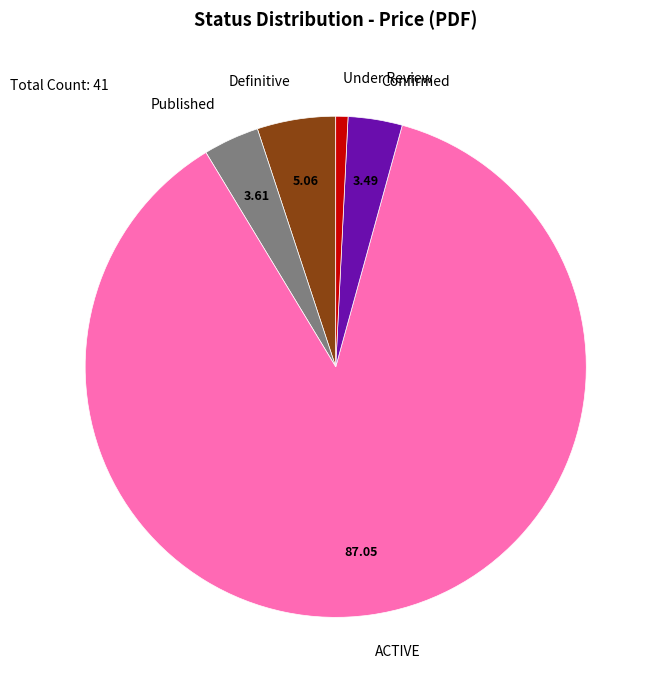

Does any single category account for the majority?

Yes